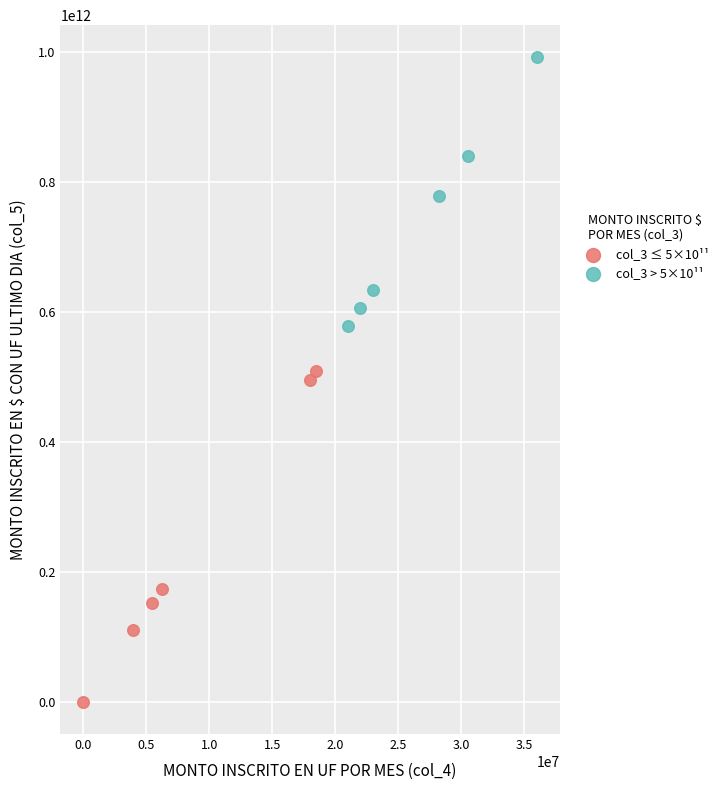

Which series has the largest Y range (max minus min)?

col_3 ≤ 5×10¹¹